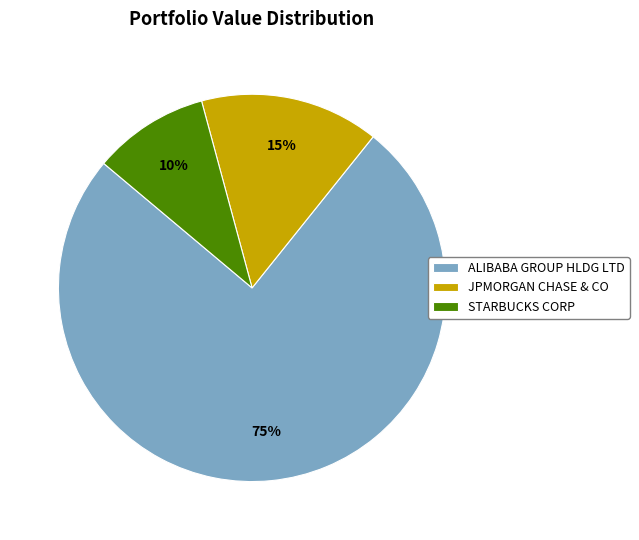

Which category has the biggest portion of the pie?

ALIBABA GROUP HLDG LTD